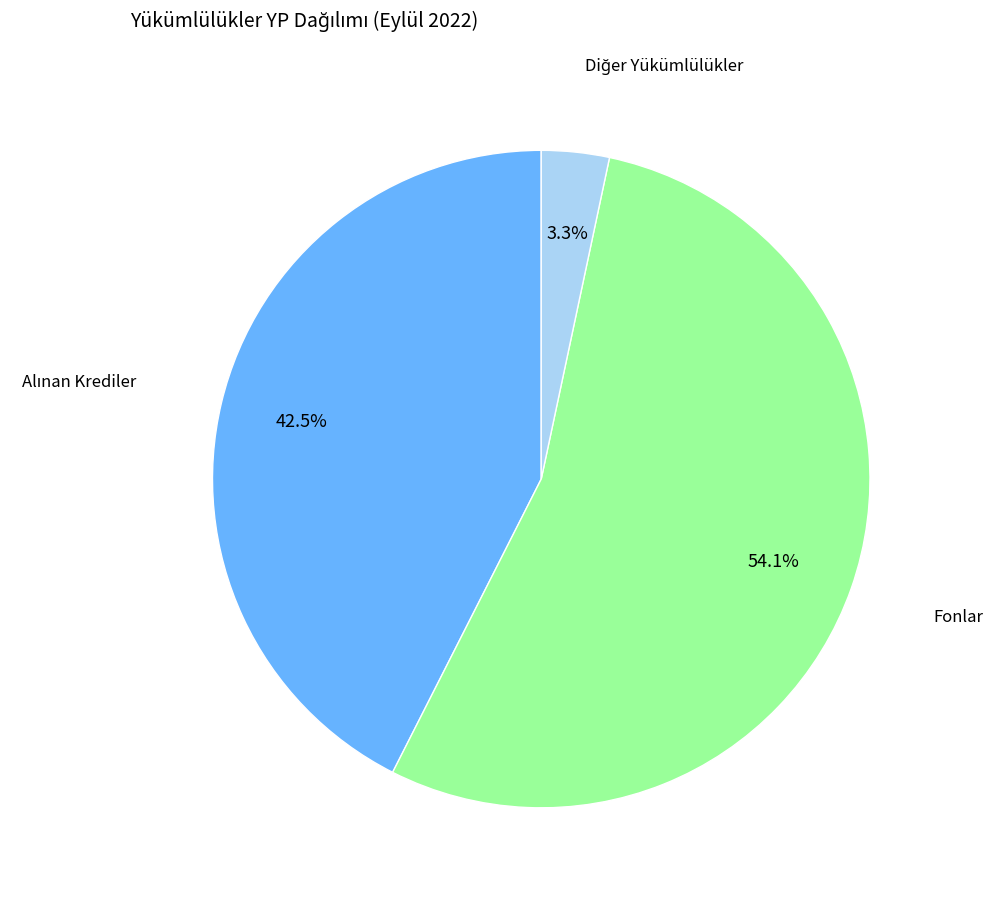

How many segments does this pie chart have?

3